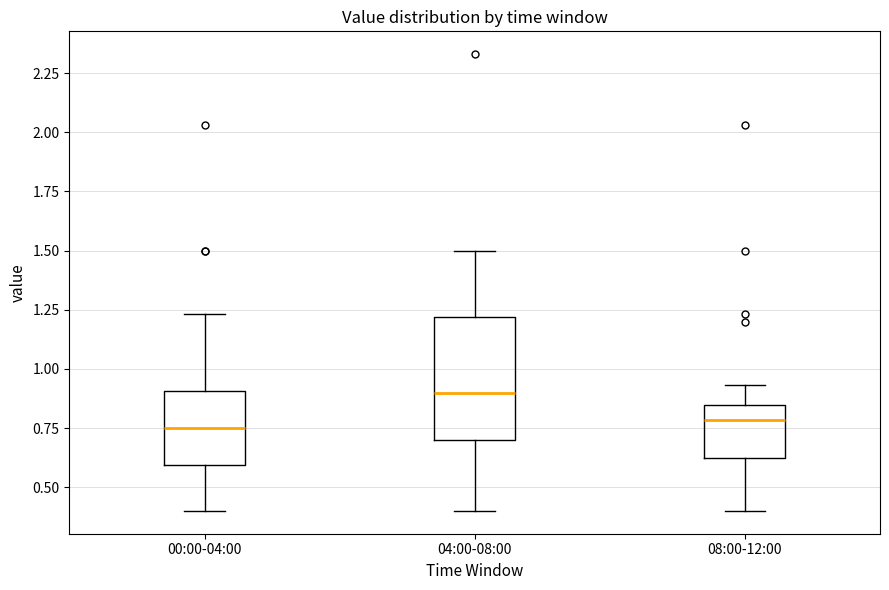

Reading left to right, transcribe this box plot: for each box, give where its median line is, the range the box spans, and where its two whiskers end, as read against the y-axis. The values are not printed on the chart, so give them approximately, as read against the axis.

00:00-04:00: median 0.75, box 0.60 to 0.90, whiskers 0.40 to 1.25
04:00-08:00: median 0.90, box 0.70 to 1.20, whiskers 0.40 to 1.50
08:00-12:00: median 0.80, box 0.60 to 0.85, whiskers 0.40 to 0.95